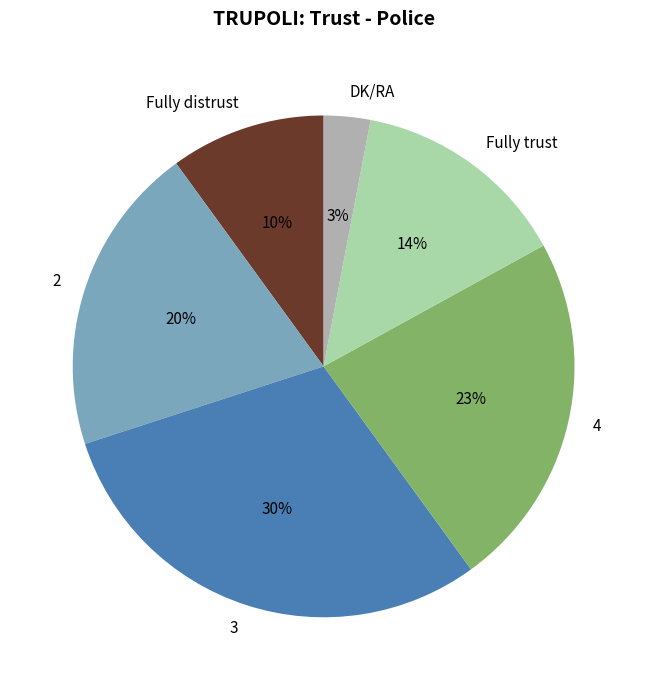

Is Fully distrust the majority of the pie?

No